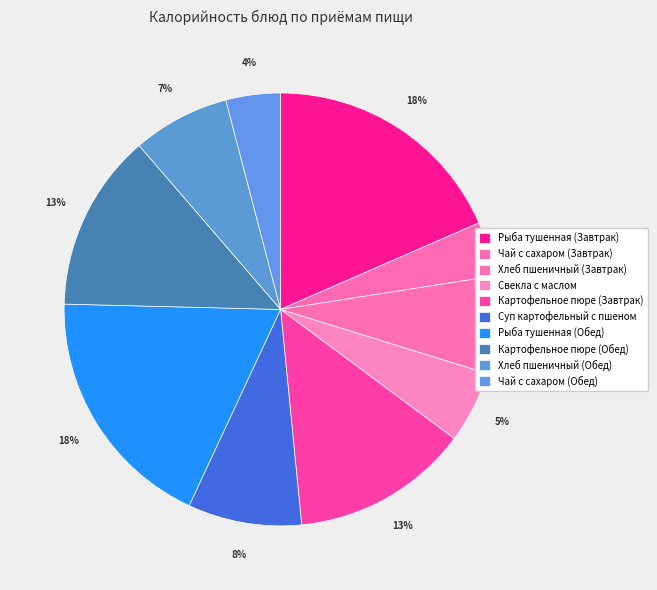

What percentage is the Картофельное пюре (Обед) slice, to the nearest percent?

13%